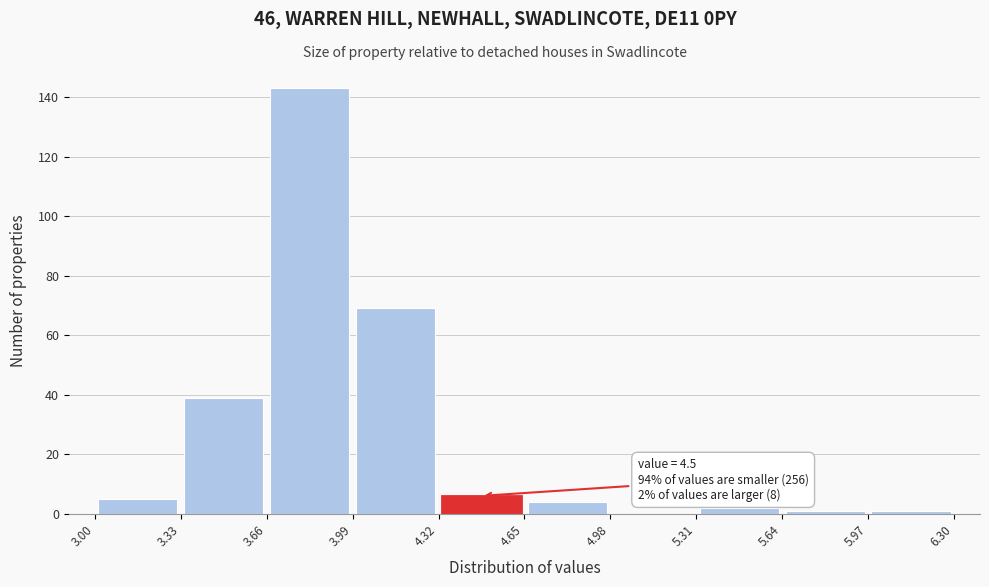

Which range on the x-axis has the tallest bar?

3.66 to 3.99